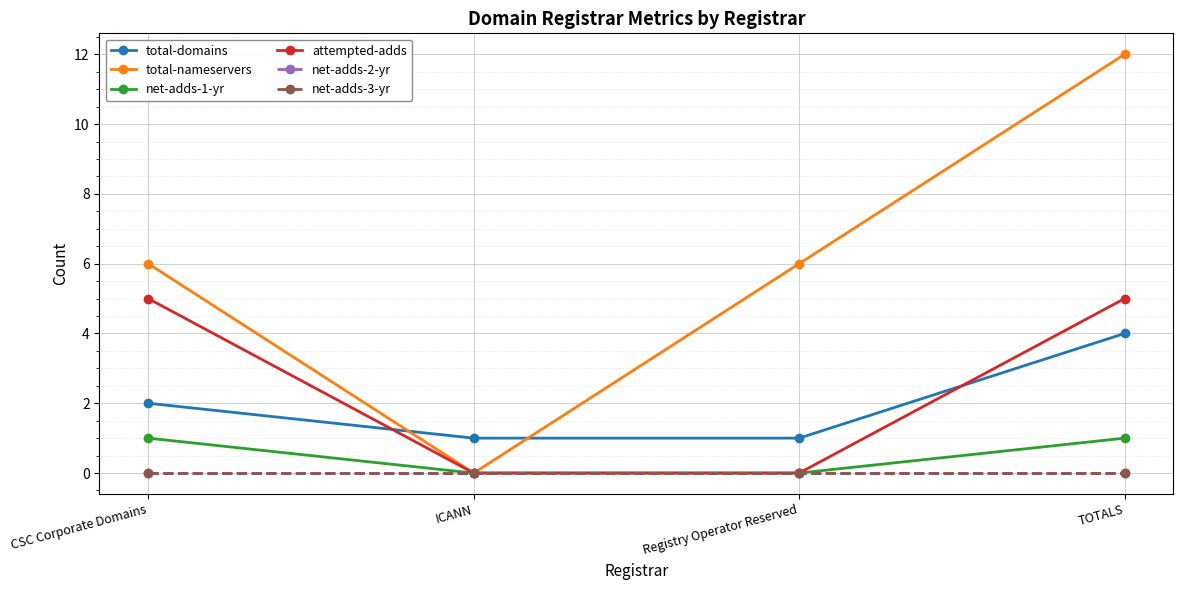

Between TOTALS and ICANN, which is larger?

TOTALS